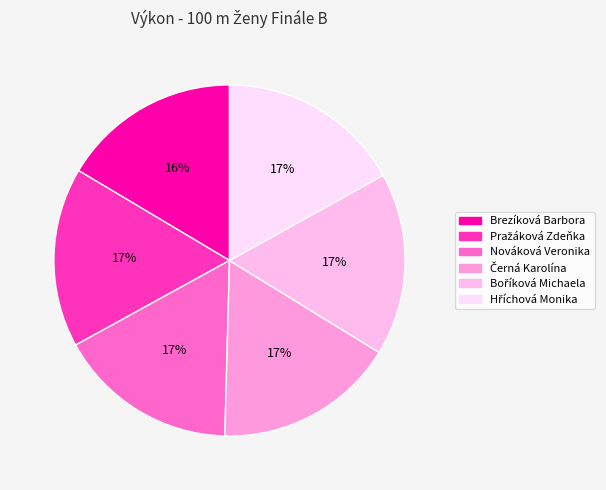

What is the change in value from Boříková Michaela to Hříchová Monika?

+0.1